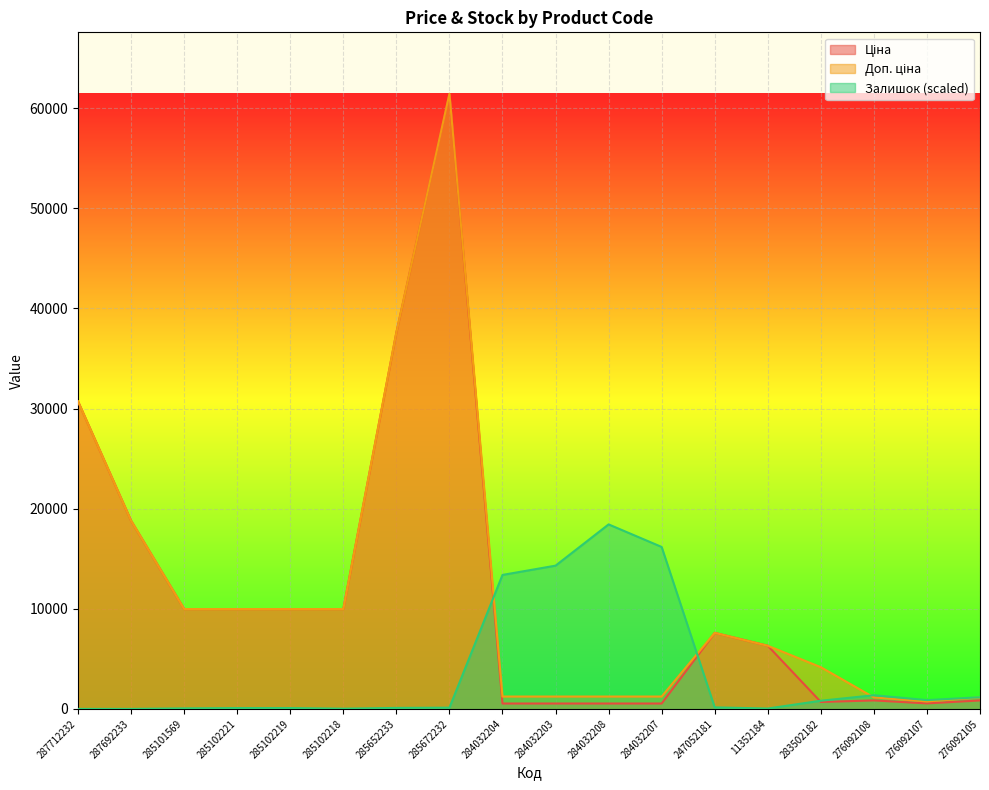

Rank the series at 285102218 from lowest to highest value.

Залишок, Ціна, Доп. ціна